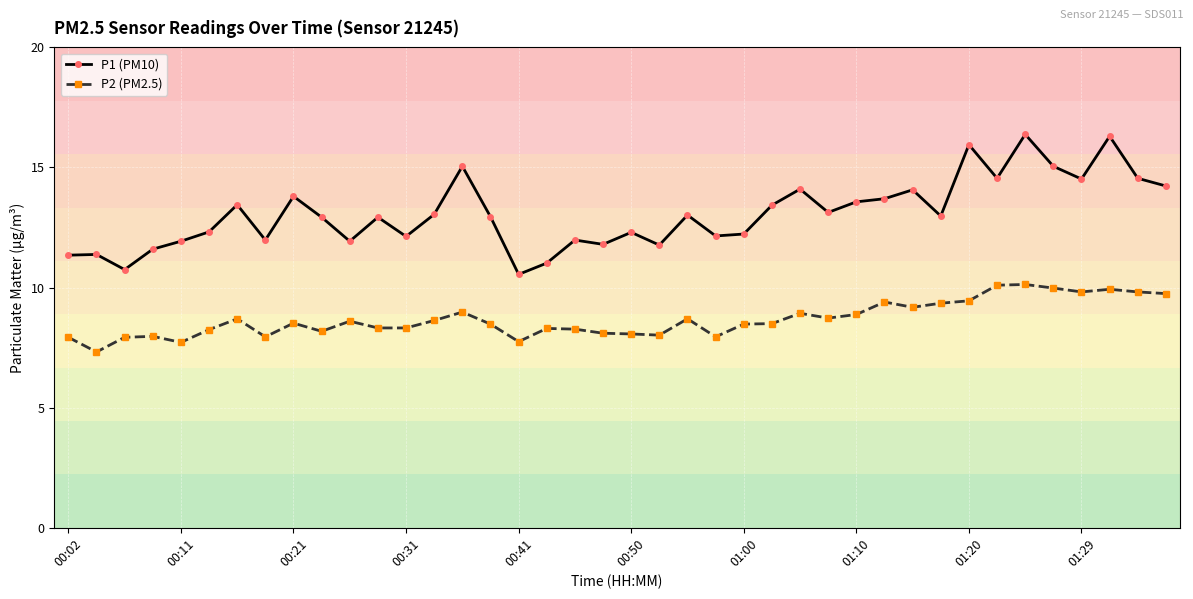

What is the value of the P2 (PM2.5) point at the 27th from the left?

8.9